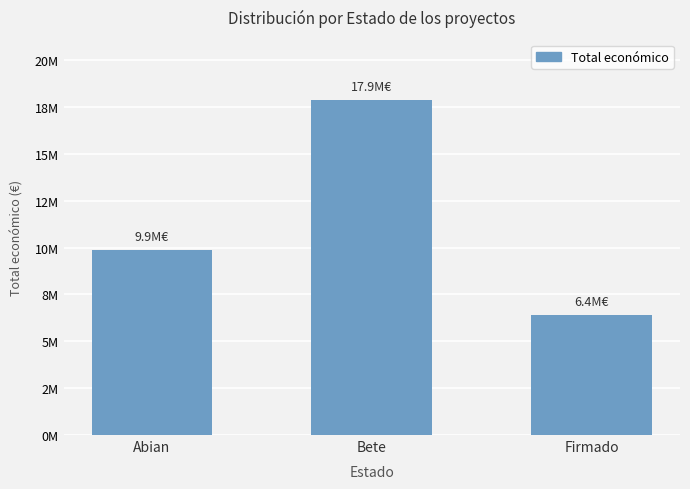

What is the label of the 3rd bar from the right?

Abian